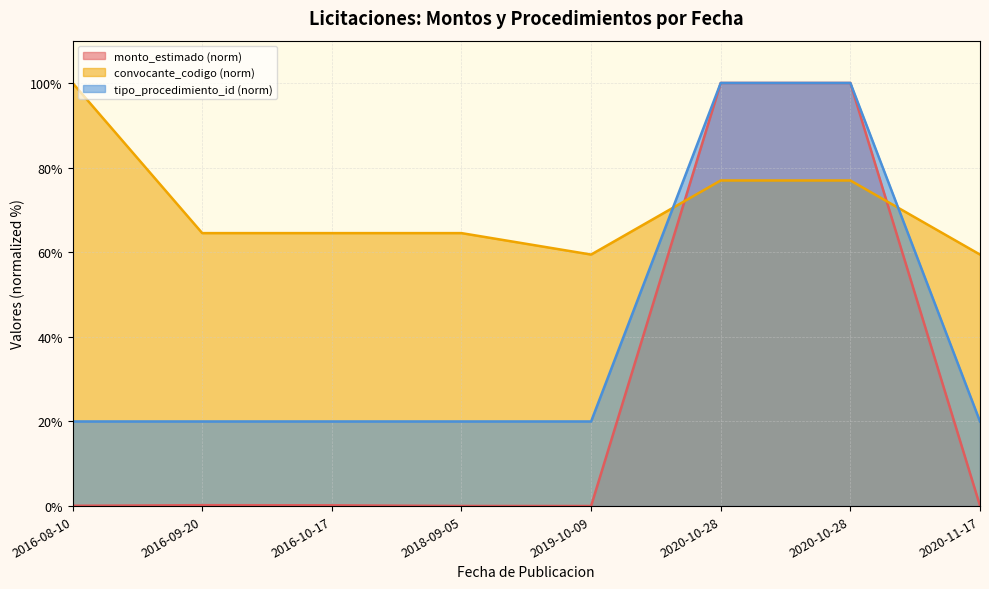

Between which two adjacent categories do convocante_codigo and monto_estimado first intersect?

2019-10-09 and 2020-10-28